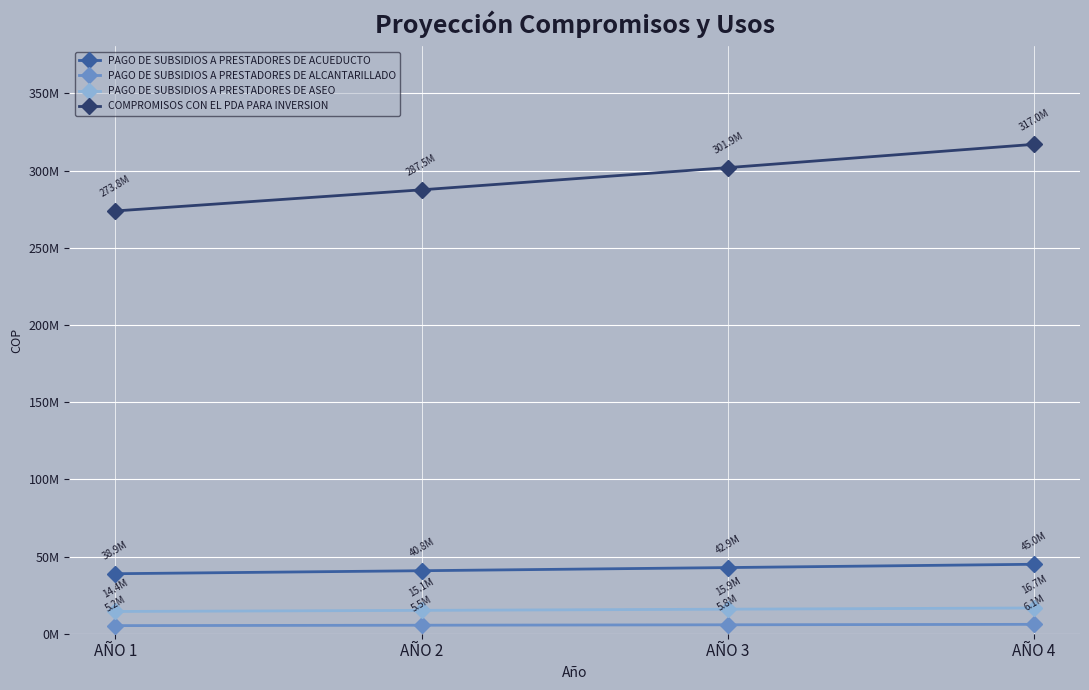

The value of PAGO DE SUBSIDIOS A PRESTADORES DE ACUEDUCTO at AÑO 1 is 63167661.7. True or false?

False